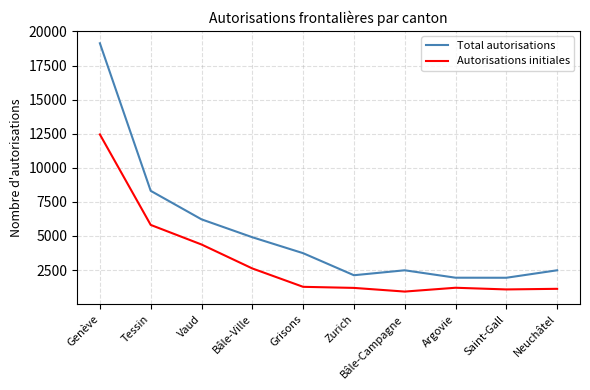

List the series in order of their peak value, lowest first.

Autorisations initiales, Total autorisations